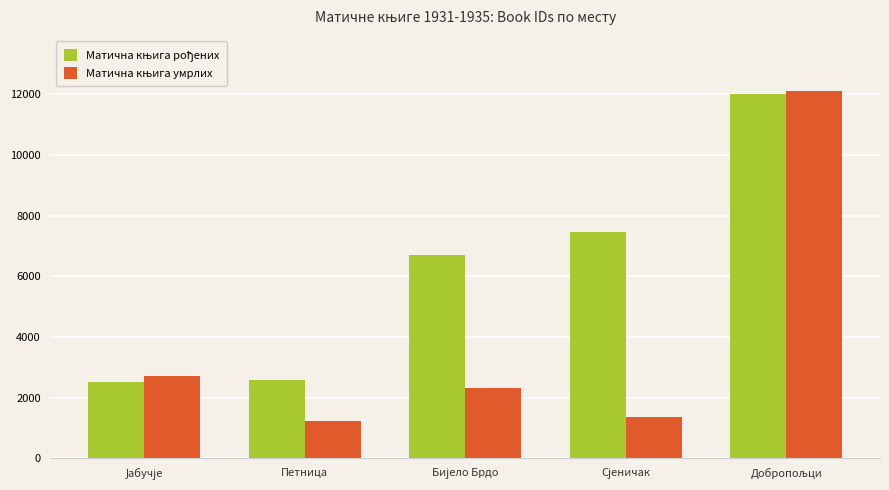

Between Петница and Добропољци, which series saw the biggest shift?

Матична књига умрлих